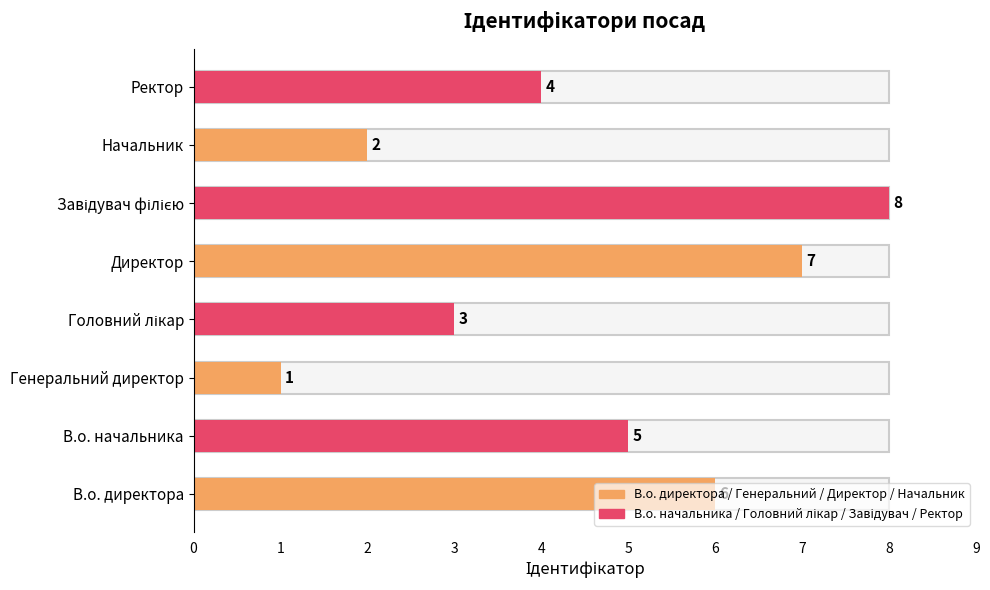

Count the values in the range 3 to 7.

5